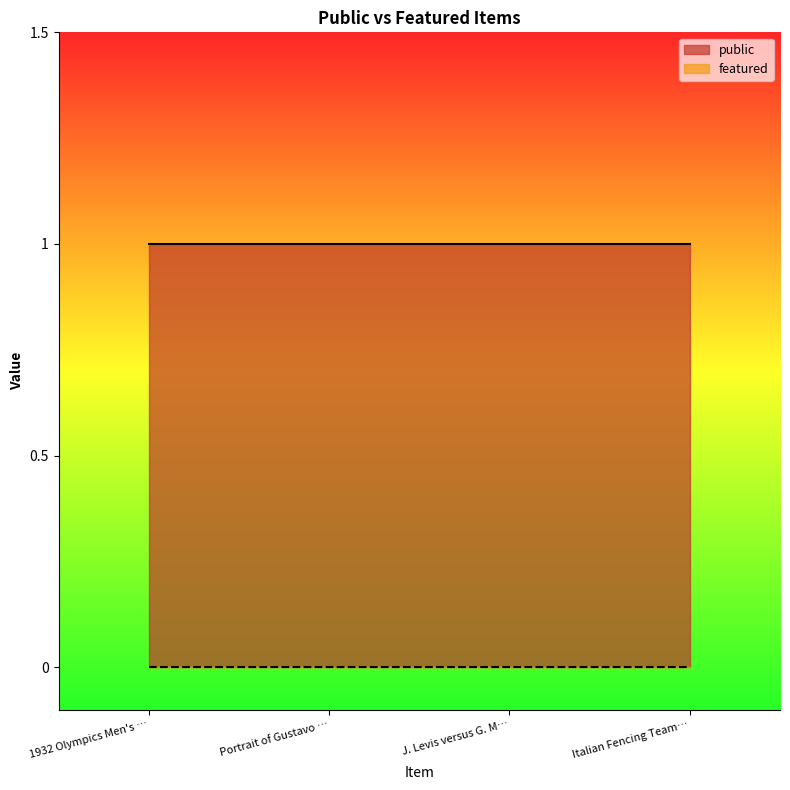

What is the value of the public point at the 1st from the left?

1